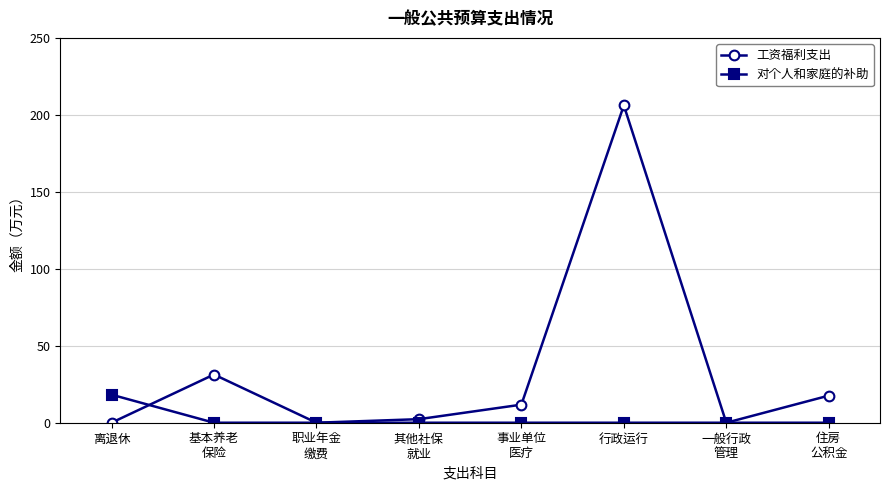

How many data points in 对个人和家庭的补助 are above 0?

1